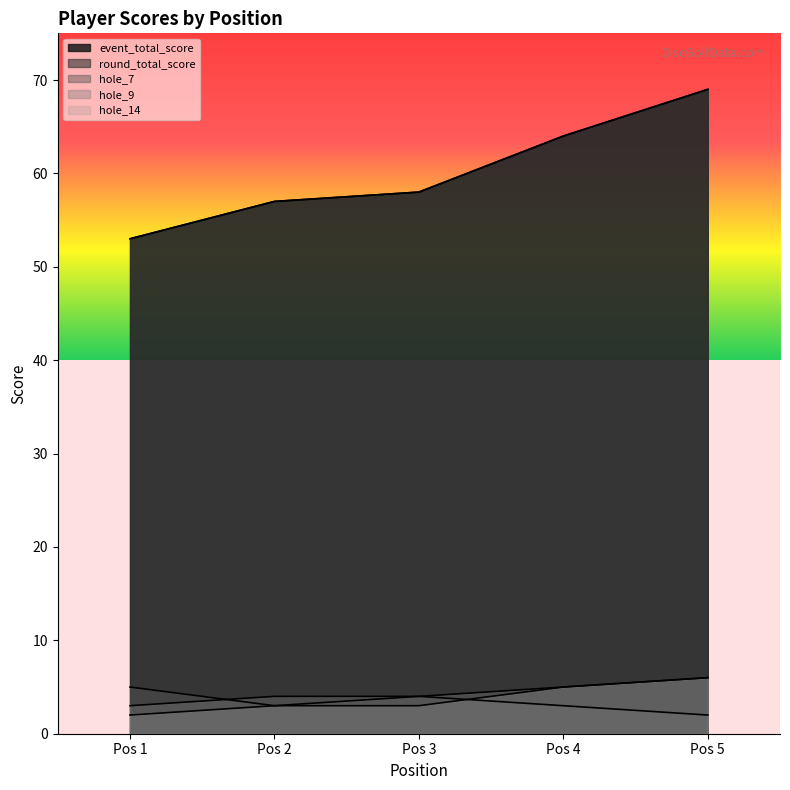

At which label does event_total_score reach its minimum?

Pos 1